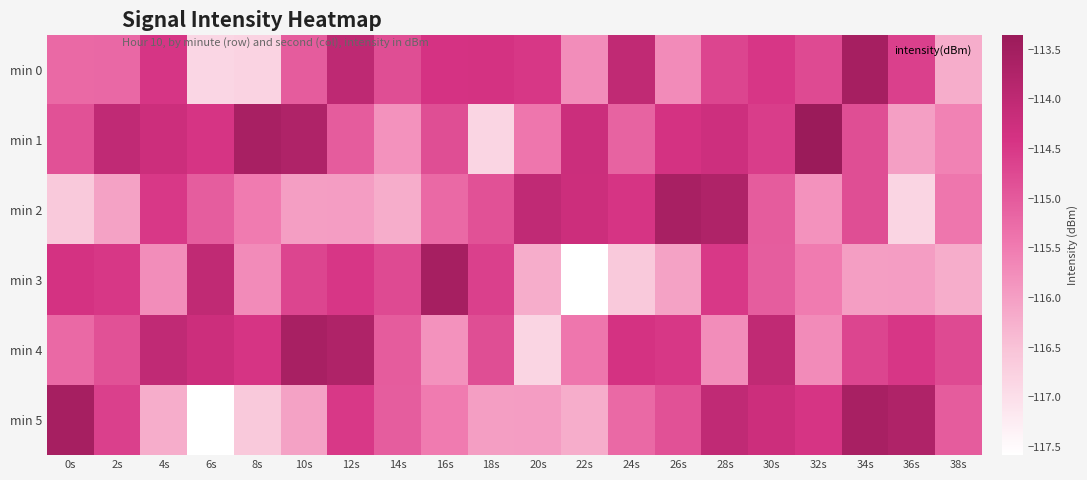

What is the total value across all series at 24s?

-689.8